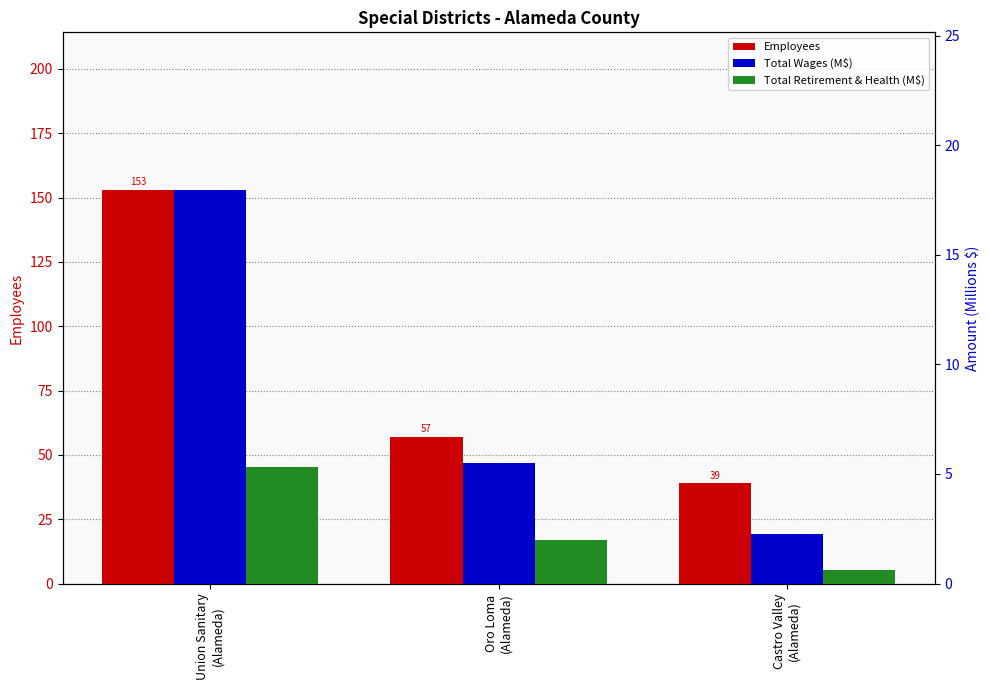

What is the value of the Employees bar at the 2nd from the left?

57.0